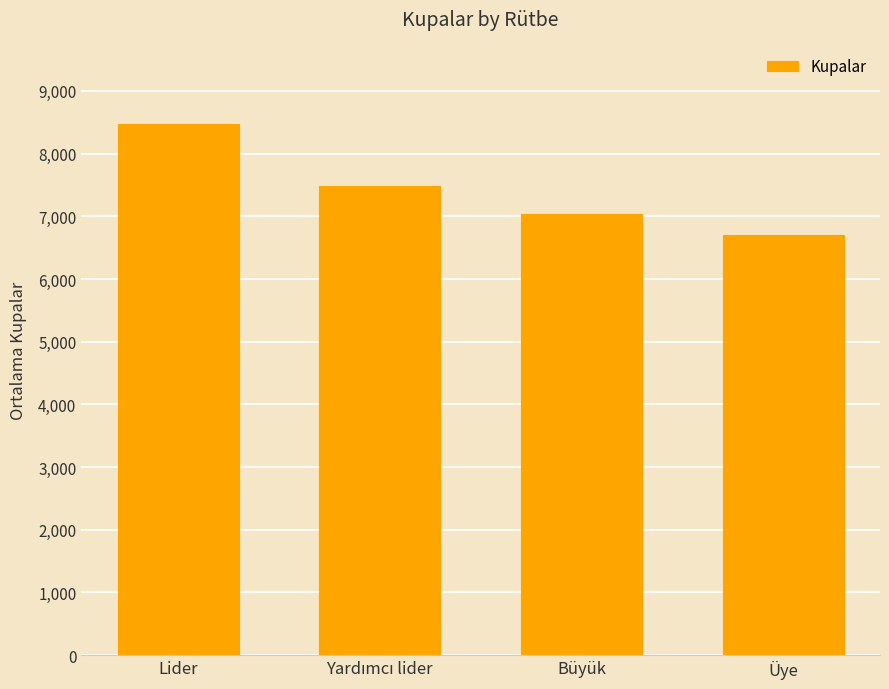

At which label does the data first exceed 7486?

Lider